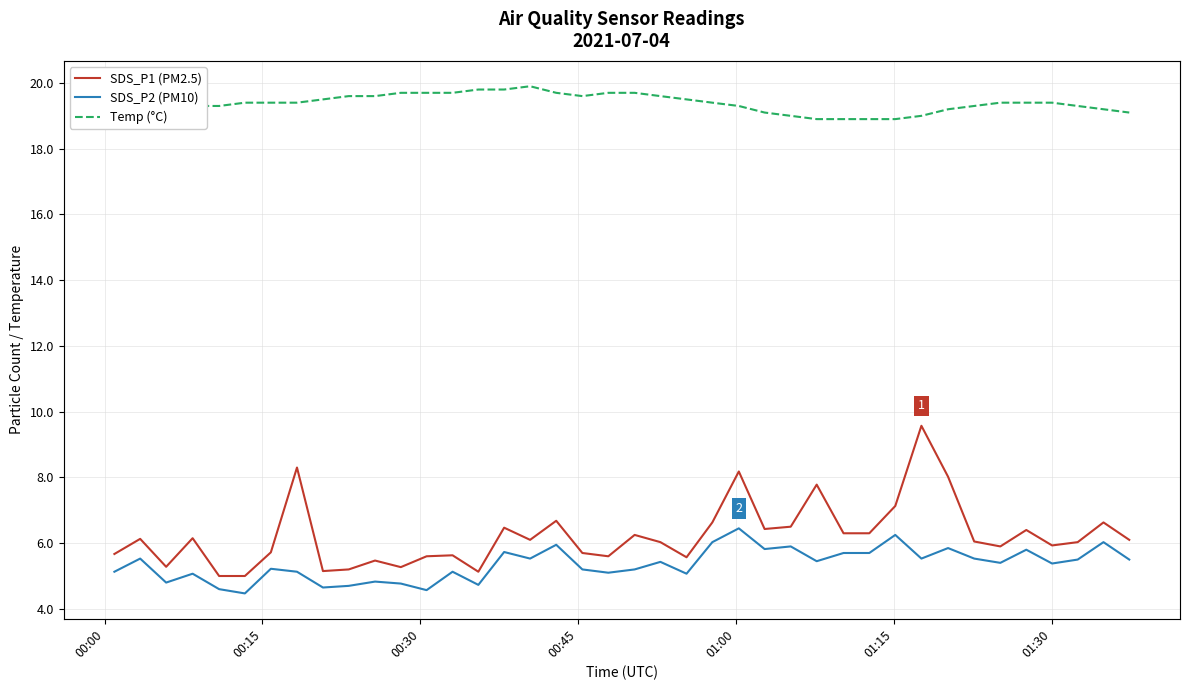

How many lines are shown in the chart?

3